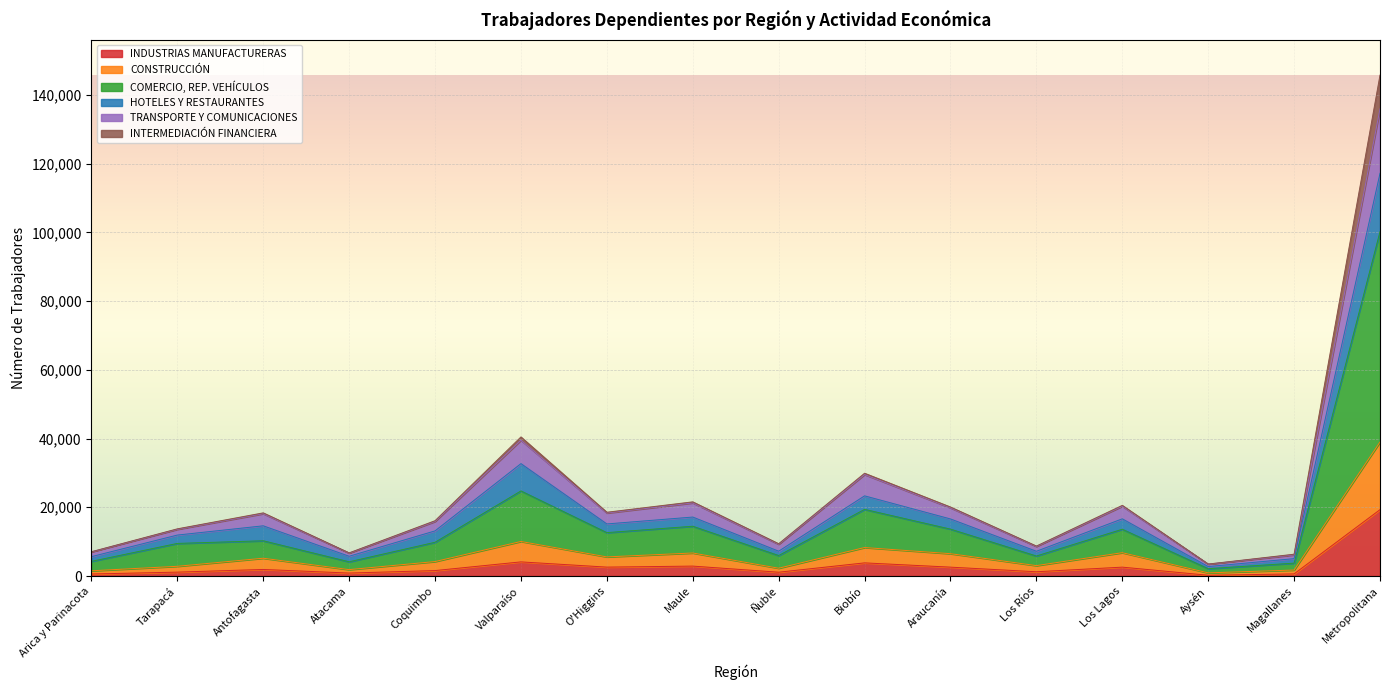

What is the label of the 3rd point from the right?

Aysén